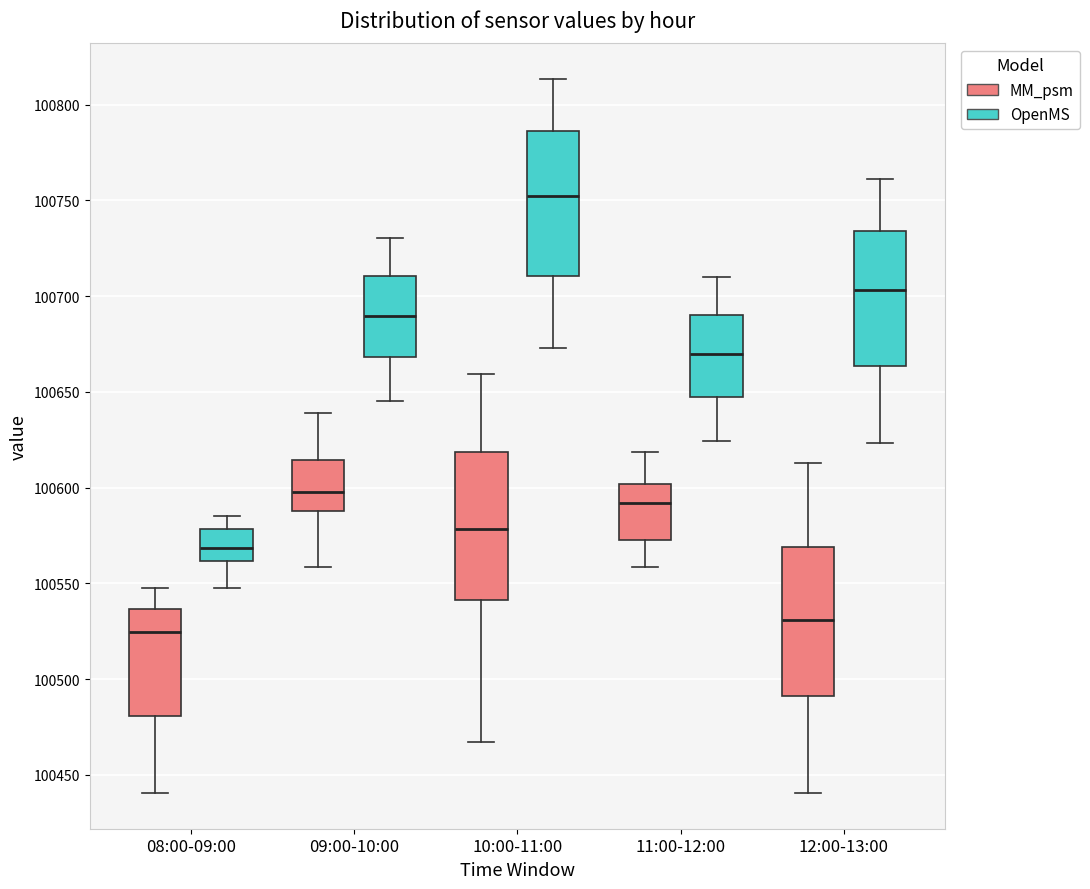

Where is the upper edge of the box for 08:00-09:00 (OpenMS) on the y-axis? The values are not printed on the chart, so give them approximately, as read against the axis.

100580